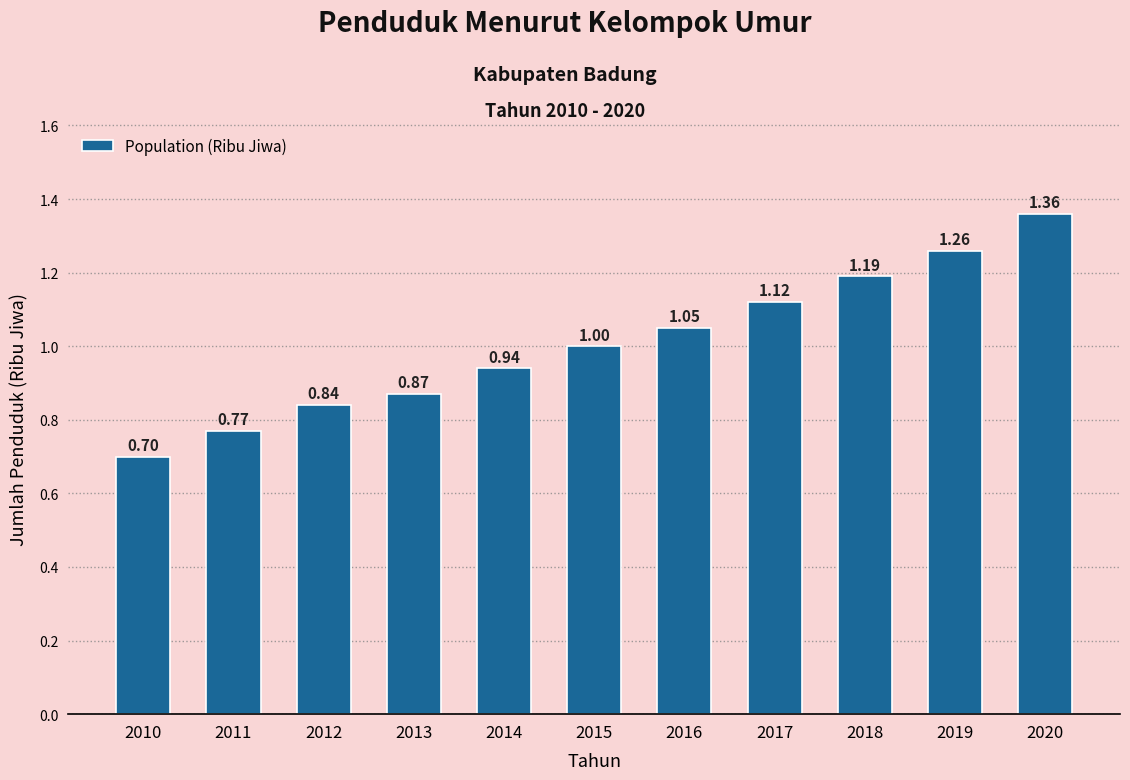

What is the sum of all values?

11.1